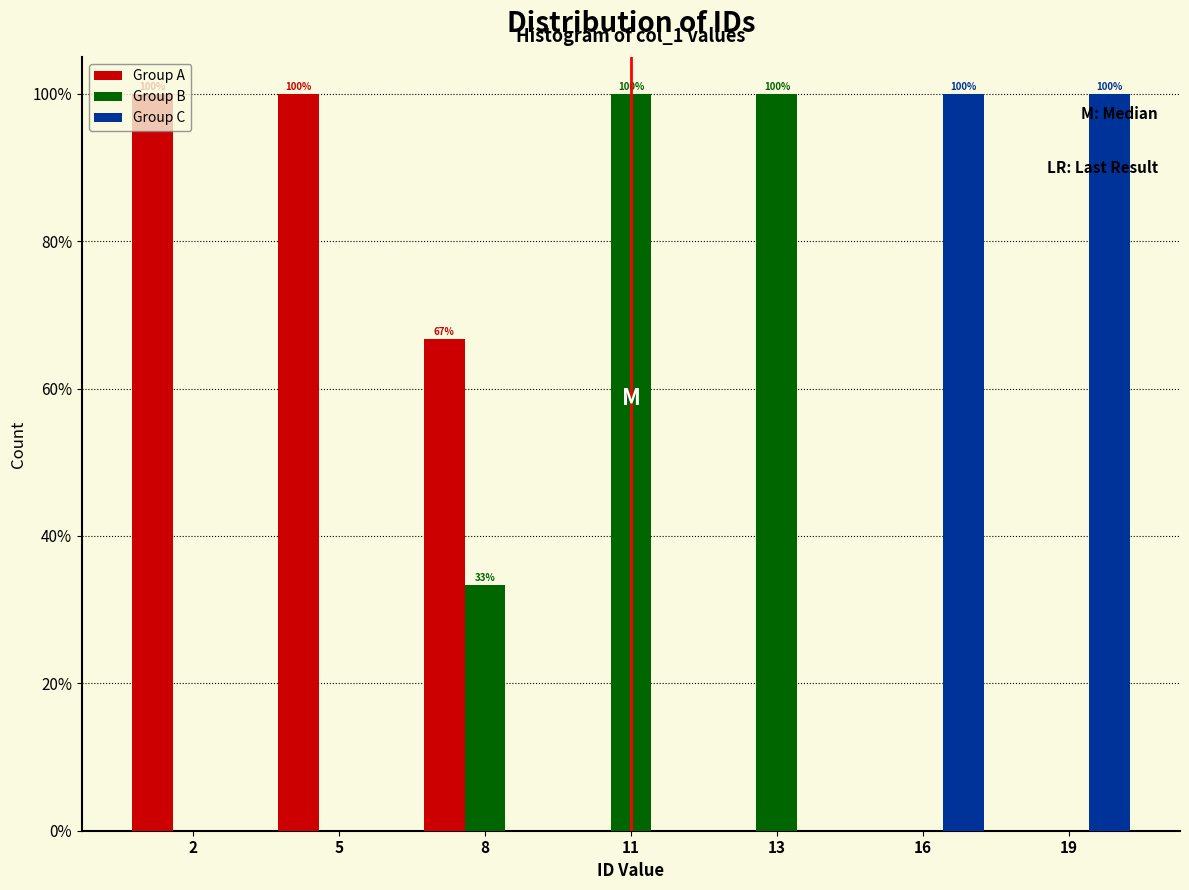

Reading left to right, what are all the values shown in this chart?

Group A: 2=100.0	5=100.0	8=66.7	11=0.0	13=0.0	16=0.0	19=0.0
Group B: 2=0.0	5=0.0	8=33.3	11=100.0	13=100.0	16=0.0	19=0.0
Group C: 2=0.0	5=0.0	8=0.0	11=0.0	13=0.0	16=100.0	19=100.0